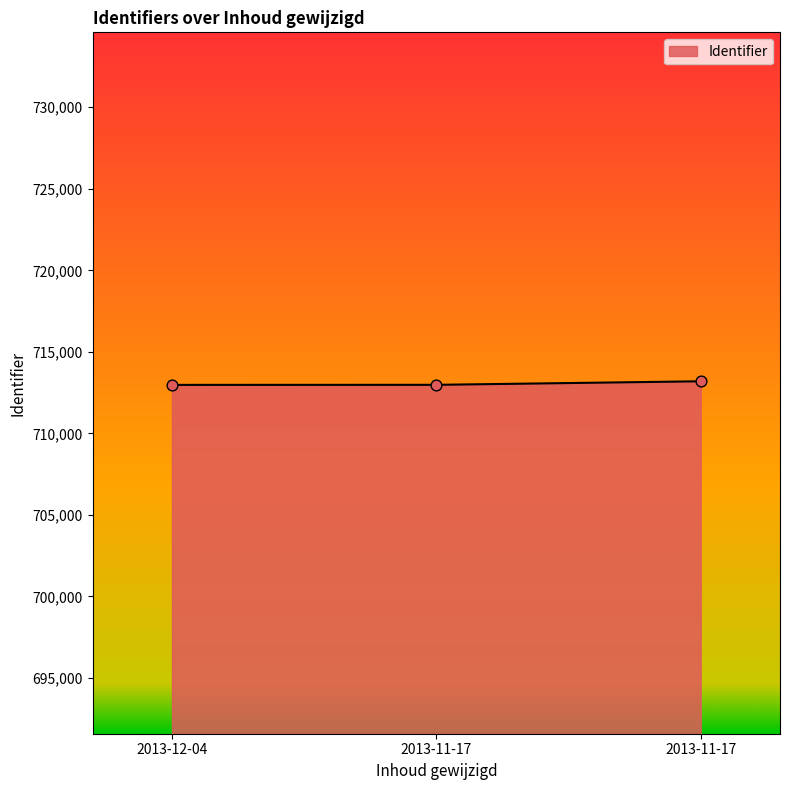

How many lines are shown in the chart?

1